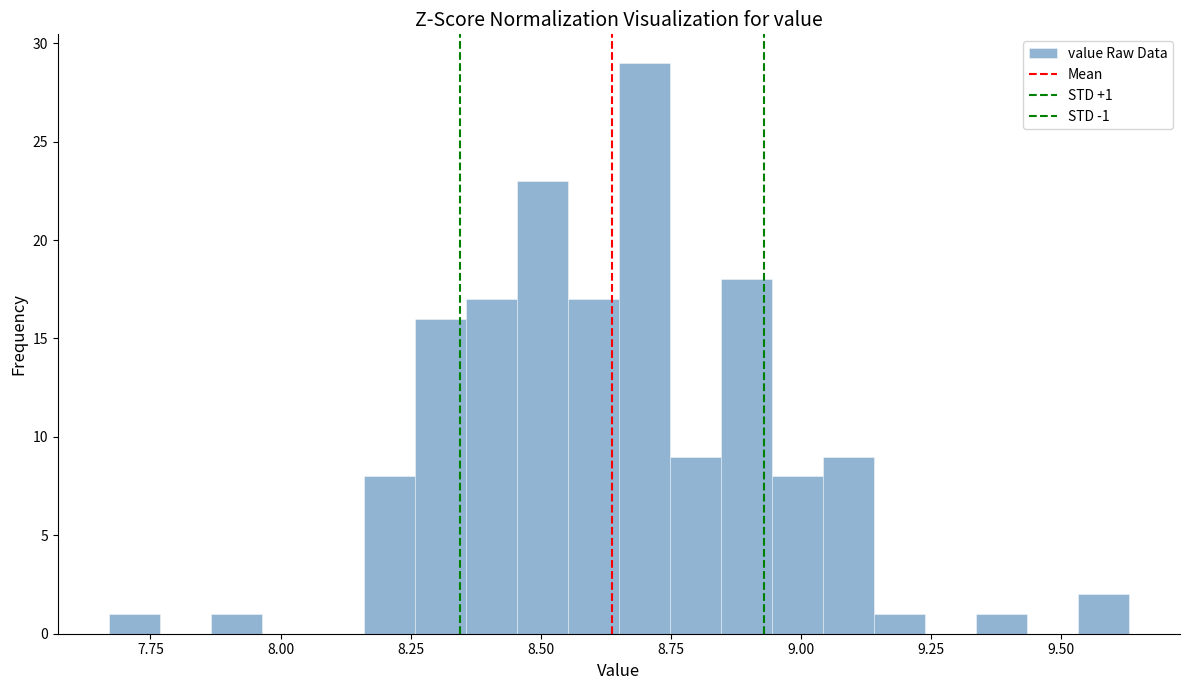

Around what value on the x-axis is the tallest bar? Give the approximate position of its centre, as read against the axis.

8.70